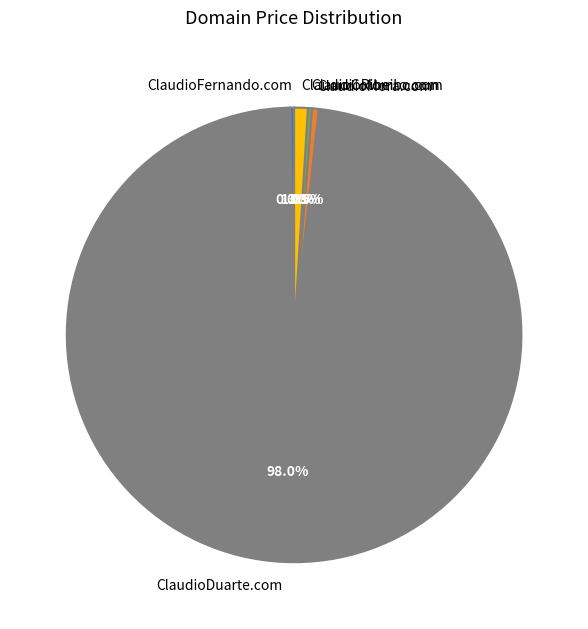

Does ClaudioDuarte.com account for over 50% of the chart?

Yes